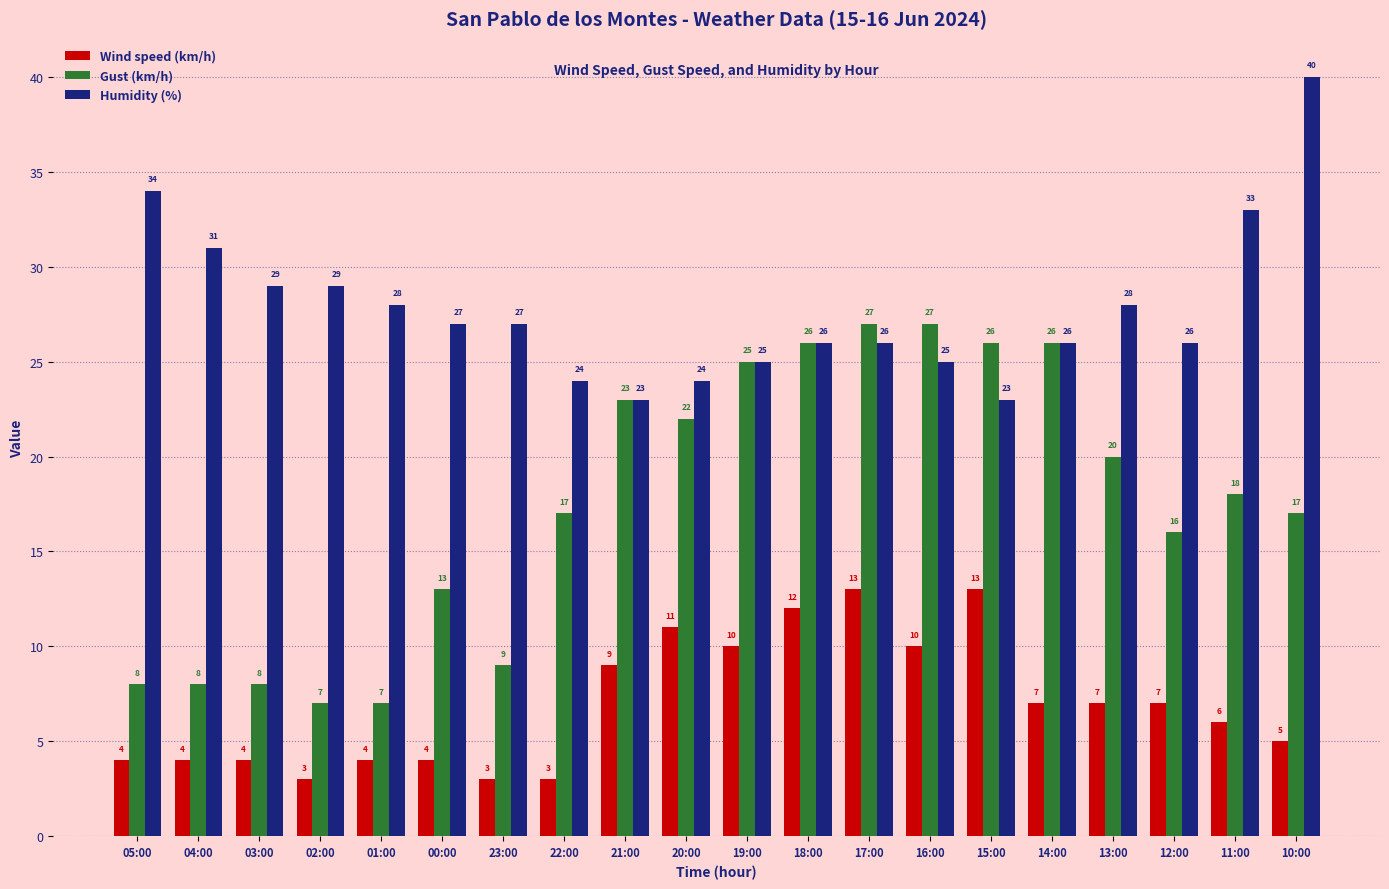

Which series has the largest total across all categories?

Humidity (%)